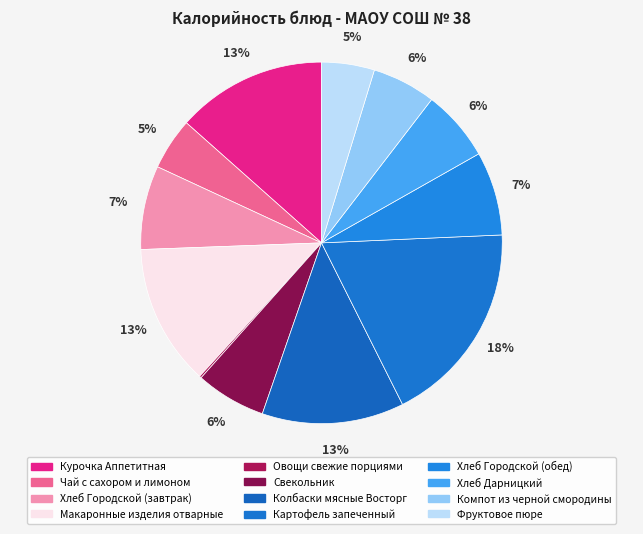

To the nearest percent, what portion does Колбаски мясные Восторг represent?

13%